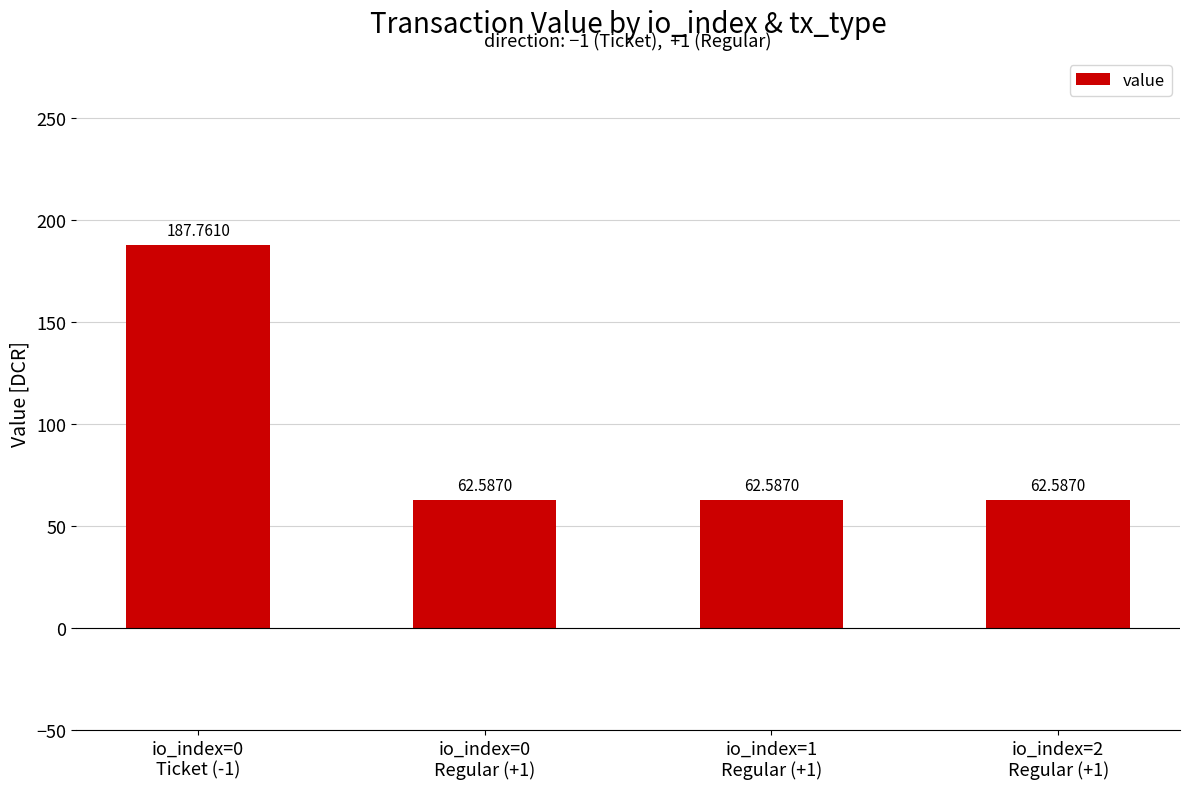

What is the ratio of the value at io_index=0
Ticket (-1) to the value at io_index=1
Regular (+1)?

3.0